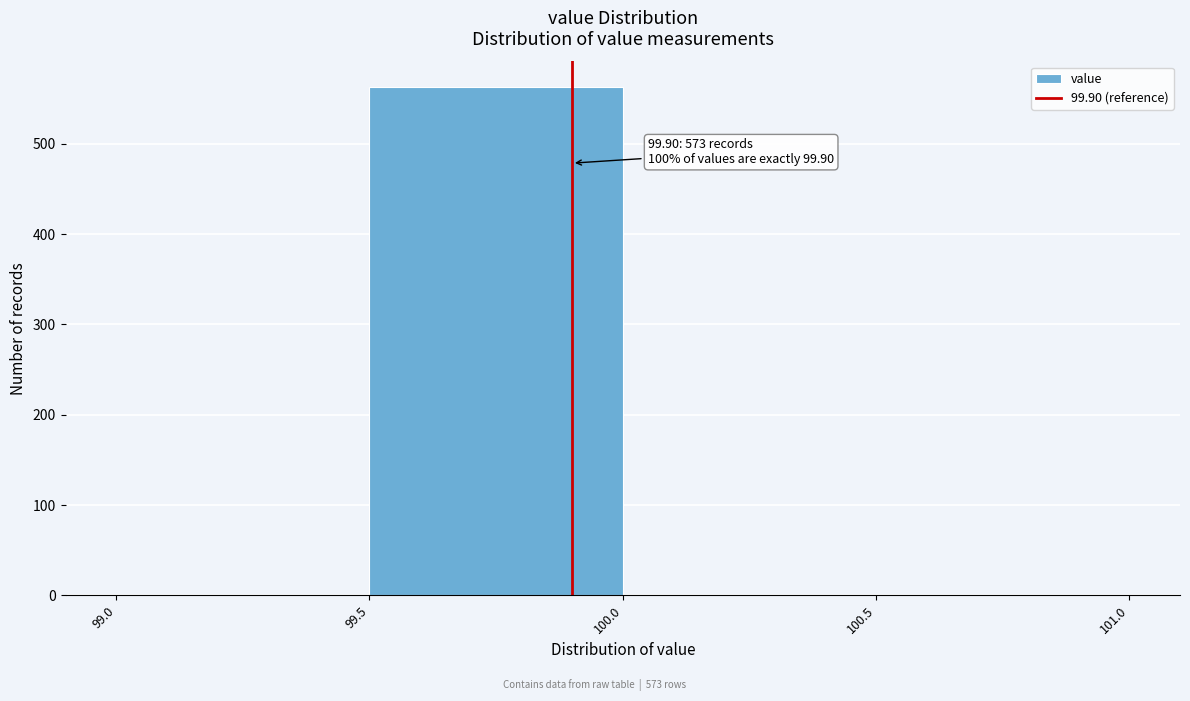

Which range on the x-axis has the tallest bar?

99.5 to 100.0